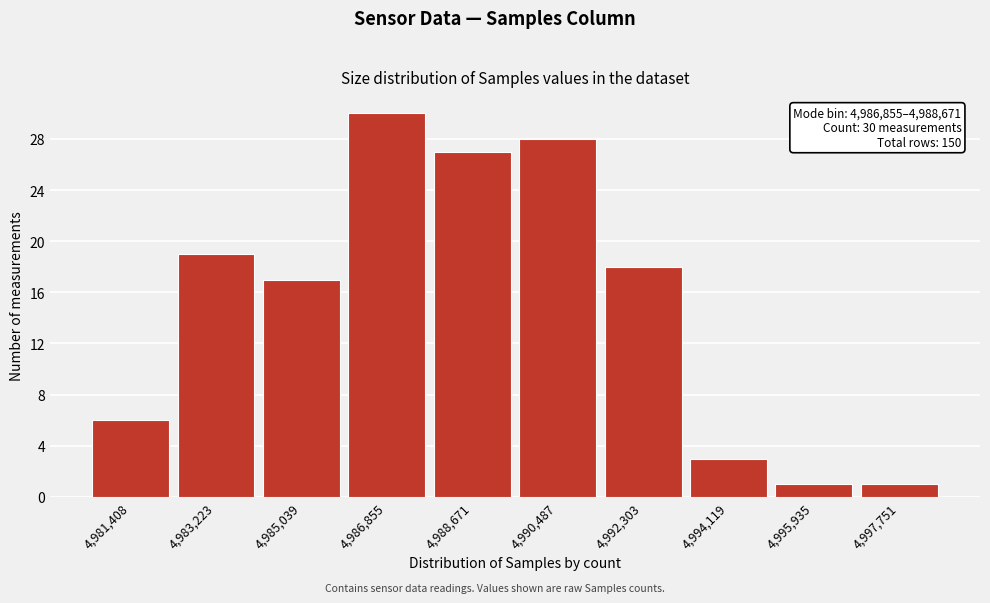

Reading right to left, transcribe all the data shown in this chart.

4,997,751=1	4,995,935=1	4,994,119=3	4,992,303=18	4,990,487=28	4,988,671=27	4,986,855=30	4,985,039=17	4,983,223=19	4,981,408=6